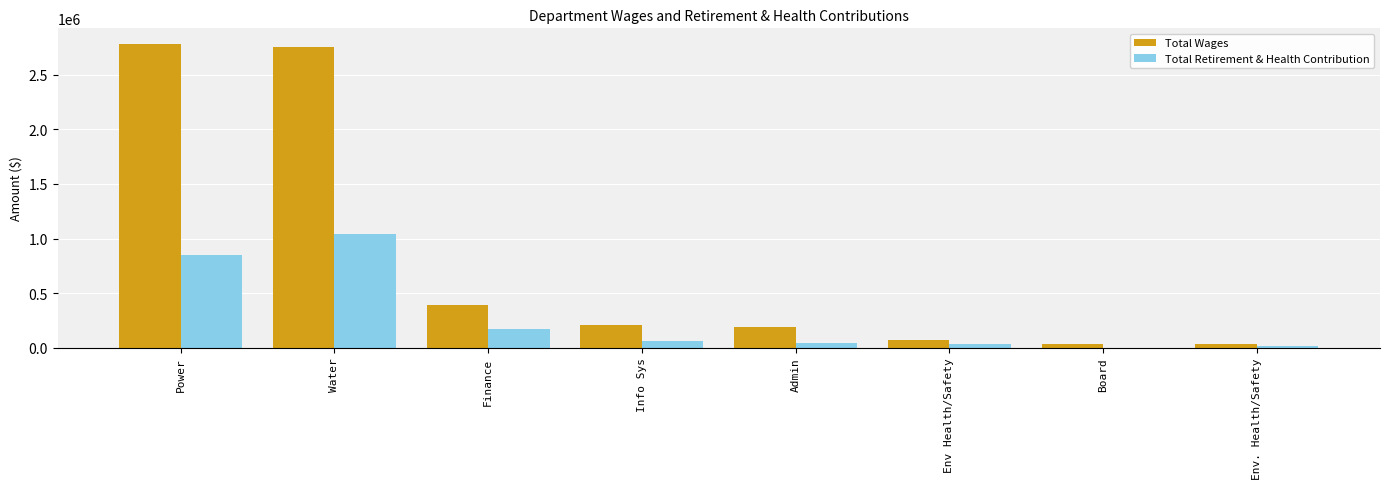

What is the sum of all Total Wages values?

6463317